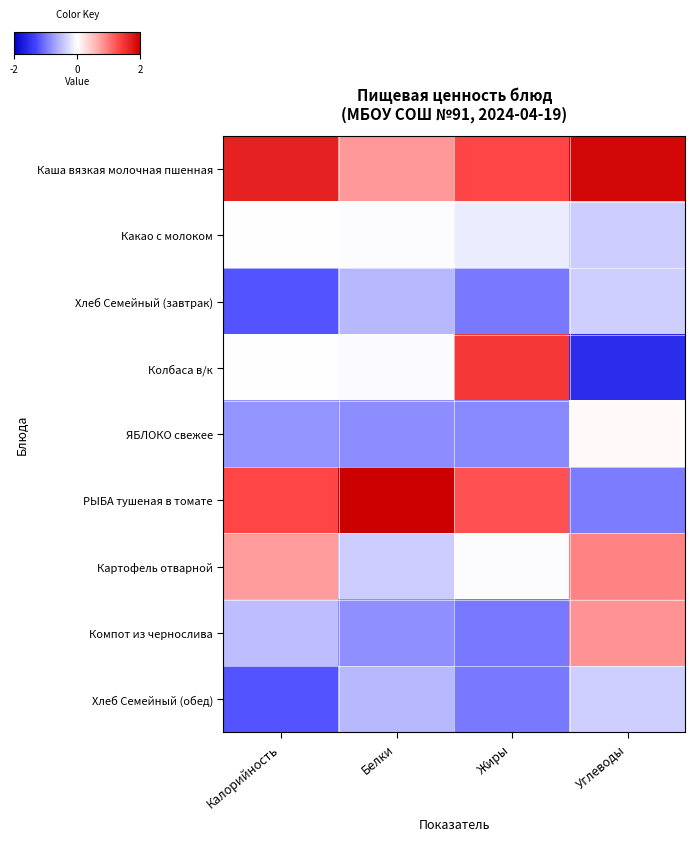

Reading right to left, transcribe all the data shown in this chart.

Каша вязкая молочная пшенная: Углеводы=1.9	Жиры=1.3	Белки=0.8	Калорийность=1.7
Какао с молоком: Углеводы=-0.4	Жиры=-0.1	Белки=-0.0	Калорийность=0.0
Хлеб Семейный (завтрак): Углеводы=-0.4	Жиры=-1.0	Белки=-0.6	Калорийность=-1.2
Колбаса в/к: Углеводы=-1.6	Жиры=1.4	Белки=-0.0	Калорийность=0.0
ЯБЛОКО свежее: Углеводы=0.0	Жиры=-0.9	Белки=-0.8	Калорийность=-0.8
РЫБА тушеная в томате: Углеводы=-1.0	Жиры=1.2	Белки=2.5	Калорийность=1.3
Картофель отварной: Углеводы=0.9	Жиры=-0.0	Белки=-0.4	Калорийность=0.8
Компот из чернослива: Углеводы=0.8	Жиры=-1.0	Белки=-0.8	Калорийность=-0.5
Хлеб Семейный (обед): Углеводы=-0.4	Жиры=-1.0	Белки=-0.6	Калорийность=-1.2